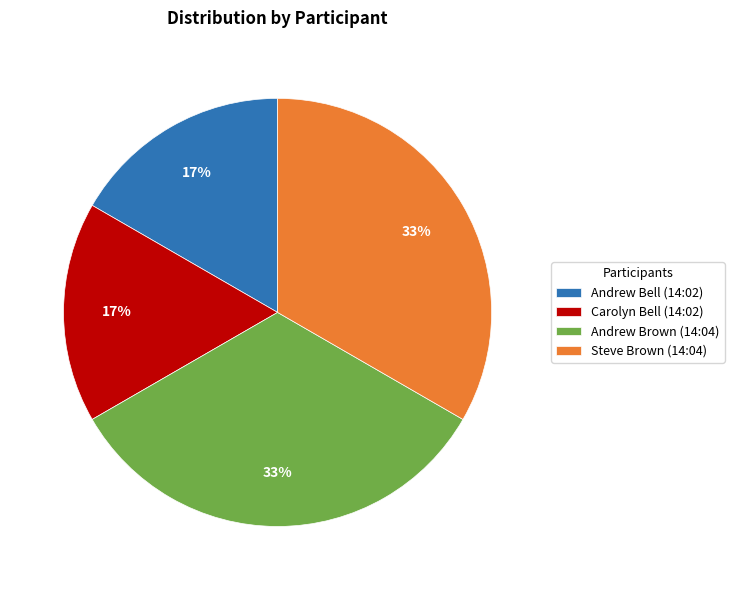

To the nearest percent, what is the combined percentage of Andrew Bell (14:02) and Andrew Brown (14:04)?

50%